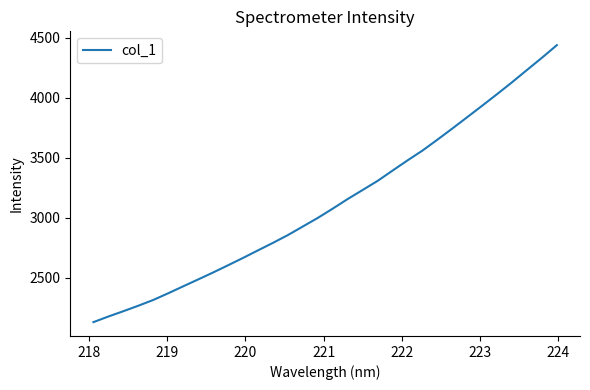

What is the difference between the maximum and minimum values?

2308.0